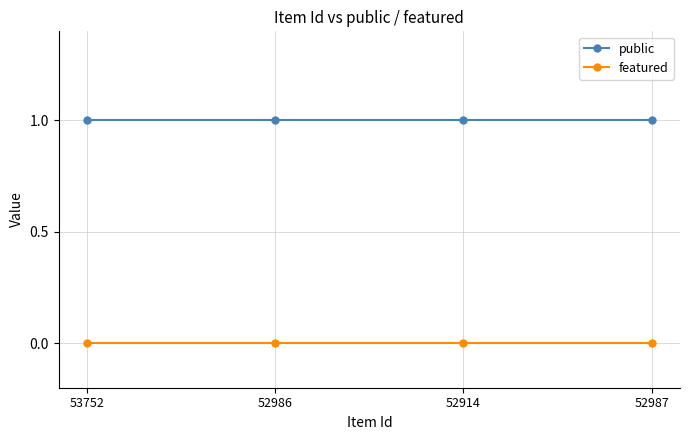

List the series in order of their overall mean, highest first.

public, featured